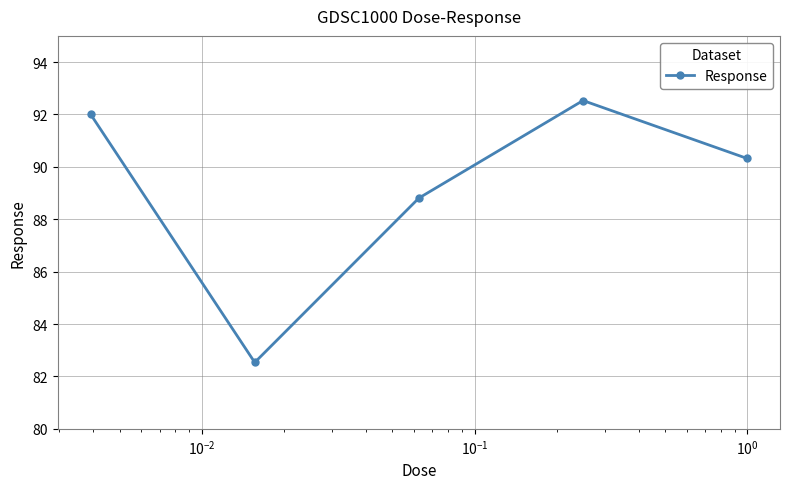

What is the average value?

89.2